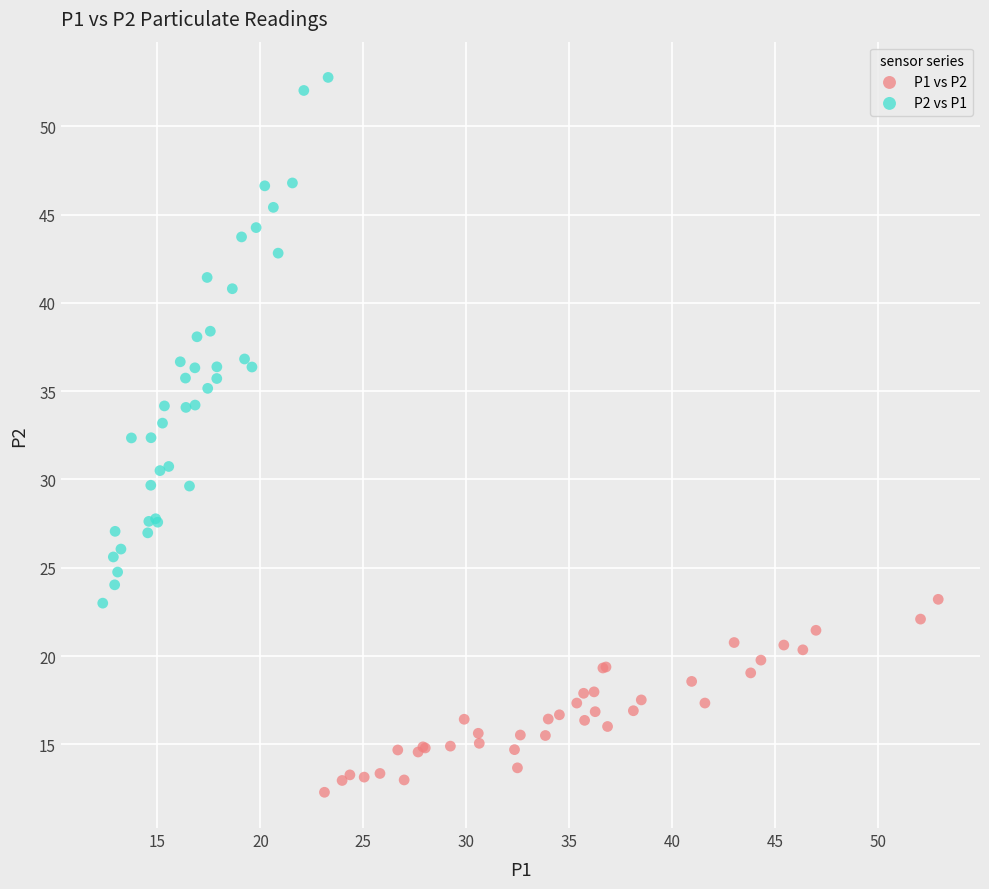

Which series reaches the minimum Y coordinate?

P1 vs P2